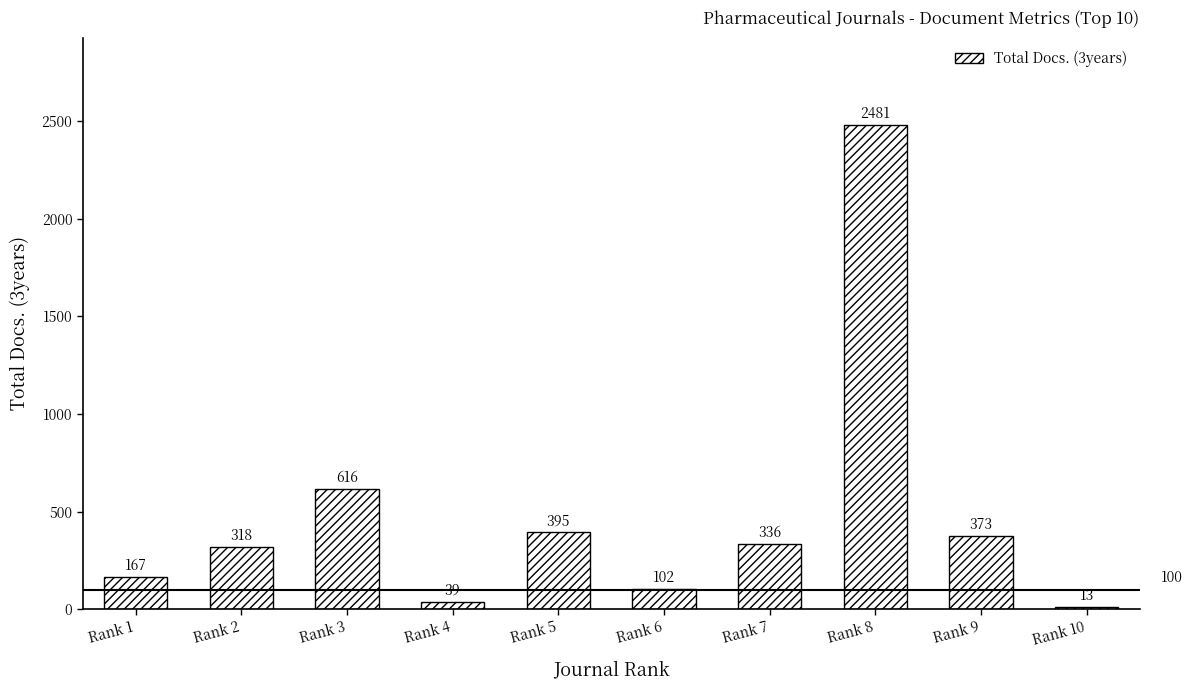

What is the difference between the maximum and second lowest values?

2442